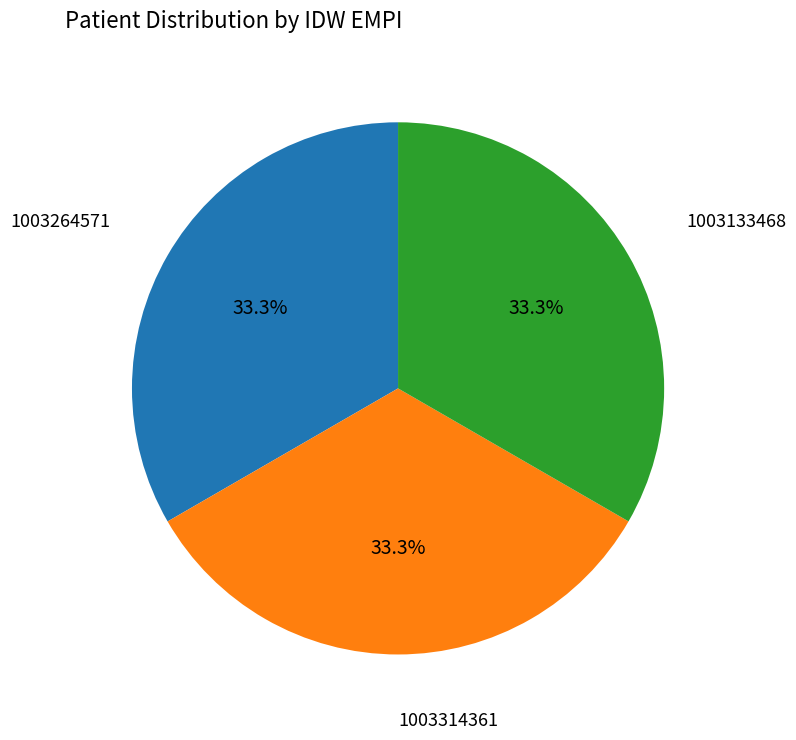

Is there a majority slice in this chart?

No